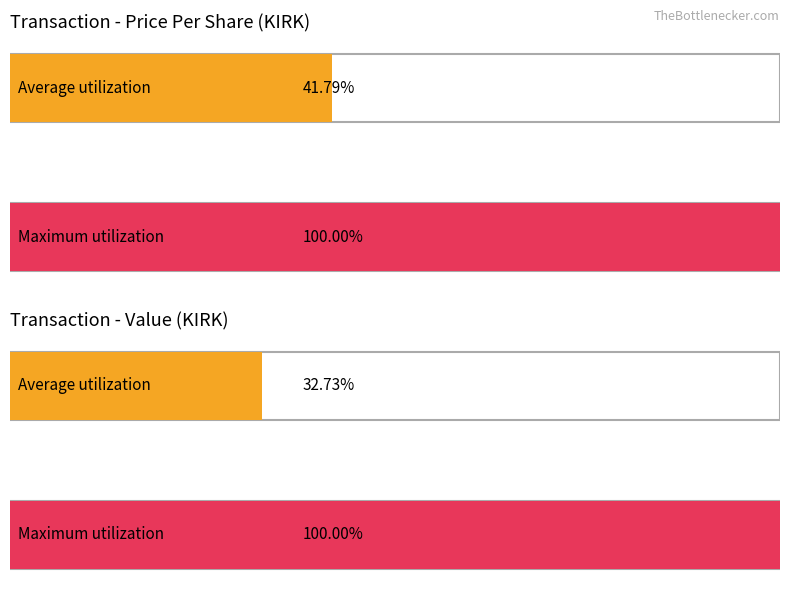

Does the chart contain any negative values?

No